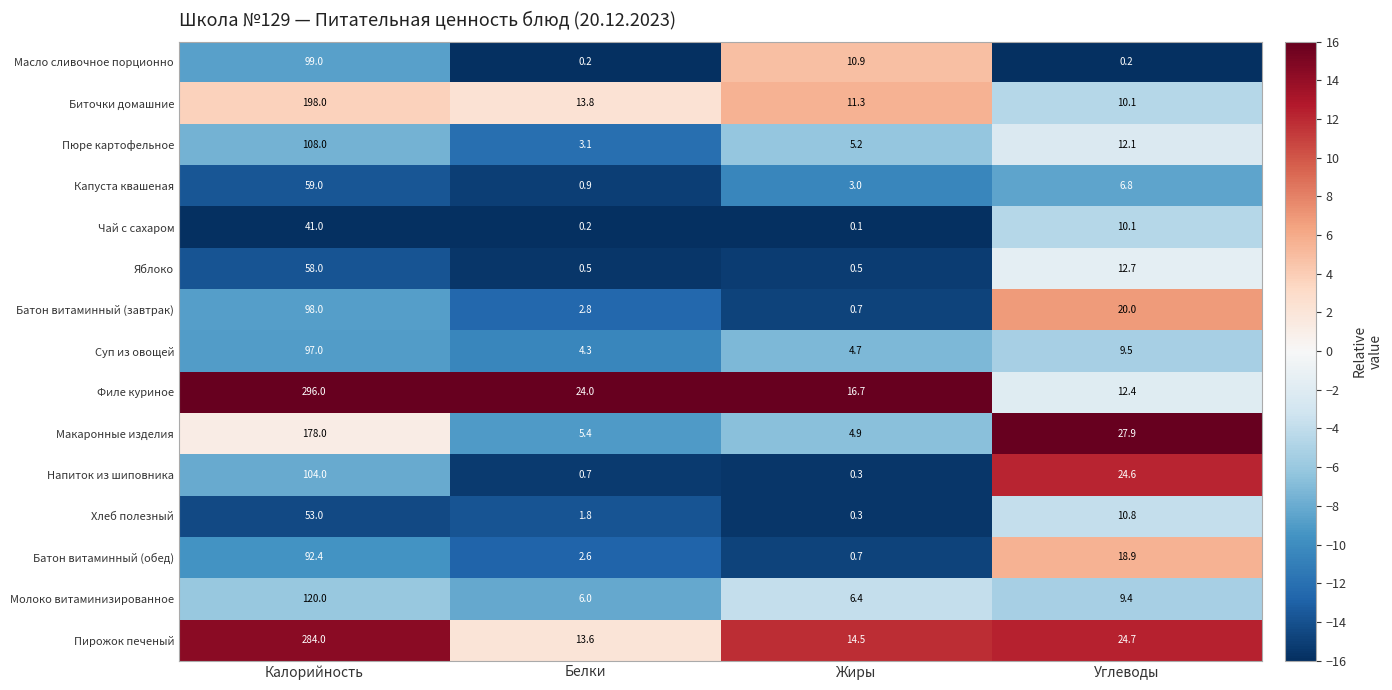

At which category is the sum across all series the highest?

Калорийность